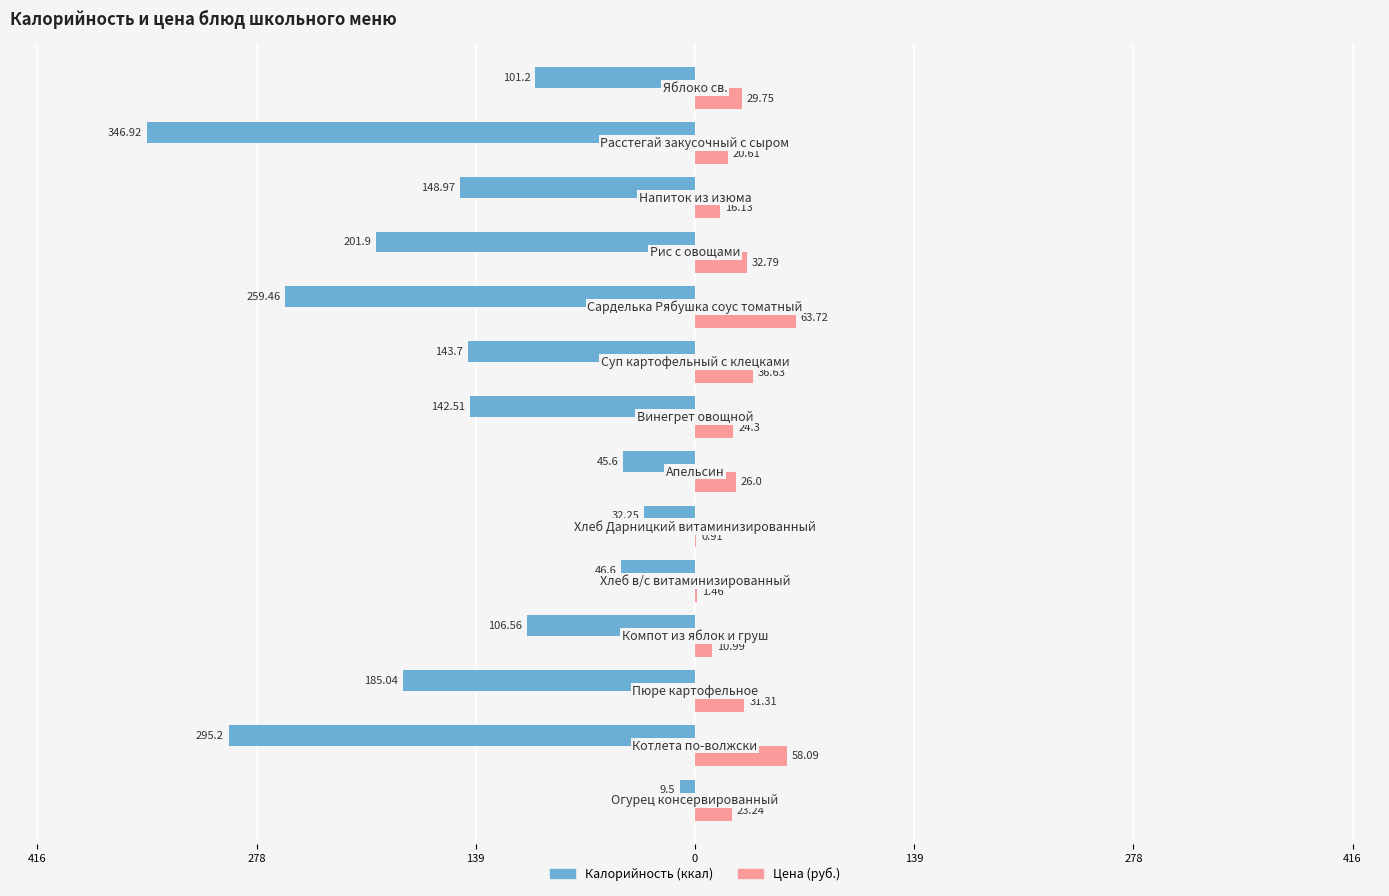

Reading right to left, what are all the values shown in this chart?

Калорийность: -101.2	-346.9	-149.0	-201.9	-259.5	-143.7	-142.5	-45.6	-32.2	-46.6	-106.6	-185.0	-295.2	-9.5
Цена (руб.): 29.8	20.6	16.1	32.8	63.7	36.6	24.3	26.0	0.9	1.5	11.0	31.3	58.1	23.2